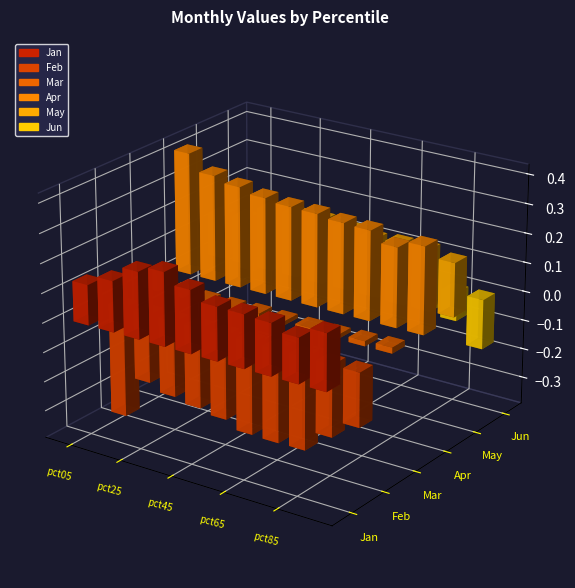

What is the difference between the maximum and minimum values in the Jan series?

0.1